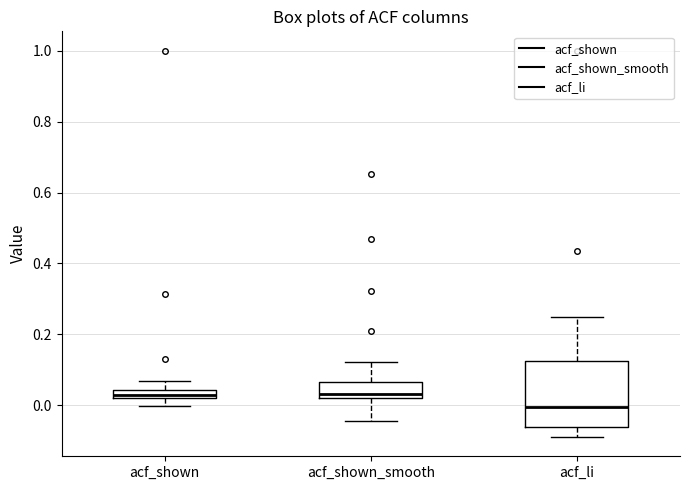

Which box has the lowest median line?

acf_li